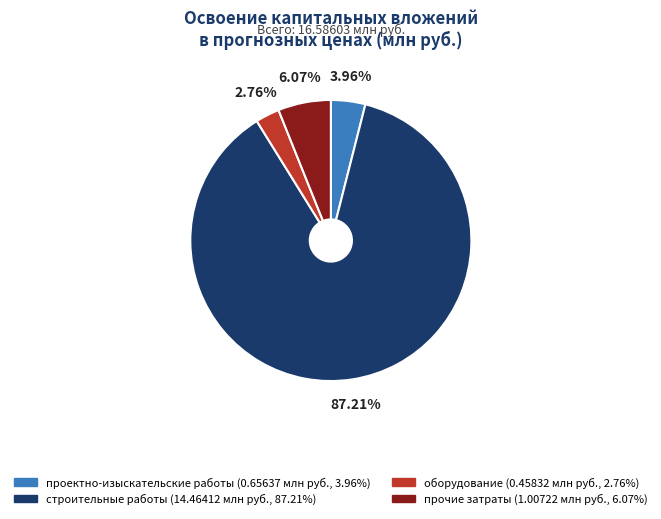

What is the majority slice?

строительные работы